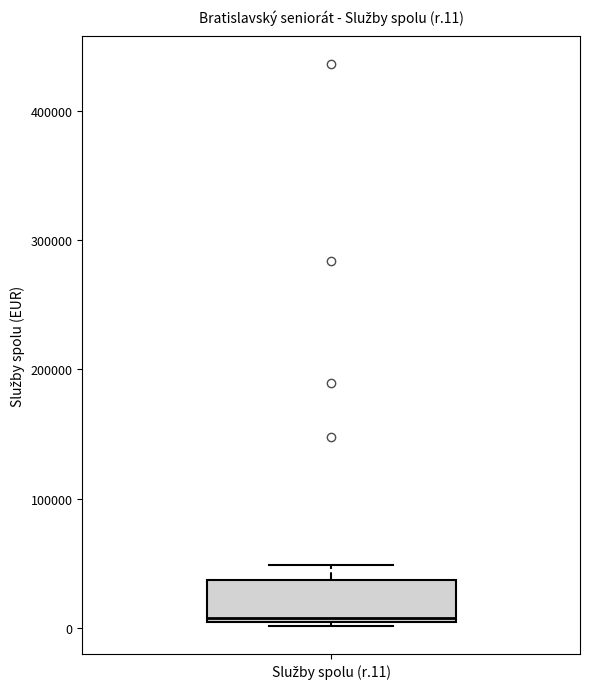

Transcribe this box plot: give where the median line is, the range the box spans, and where the two whiskers end, as read against the y-axis. The values are not printed on the chart, so give them approximately, as read against the axis.

median 10000, box 0 to 40000, whiskers 0 (just below the box's lower edge) to 50000